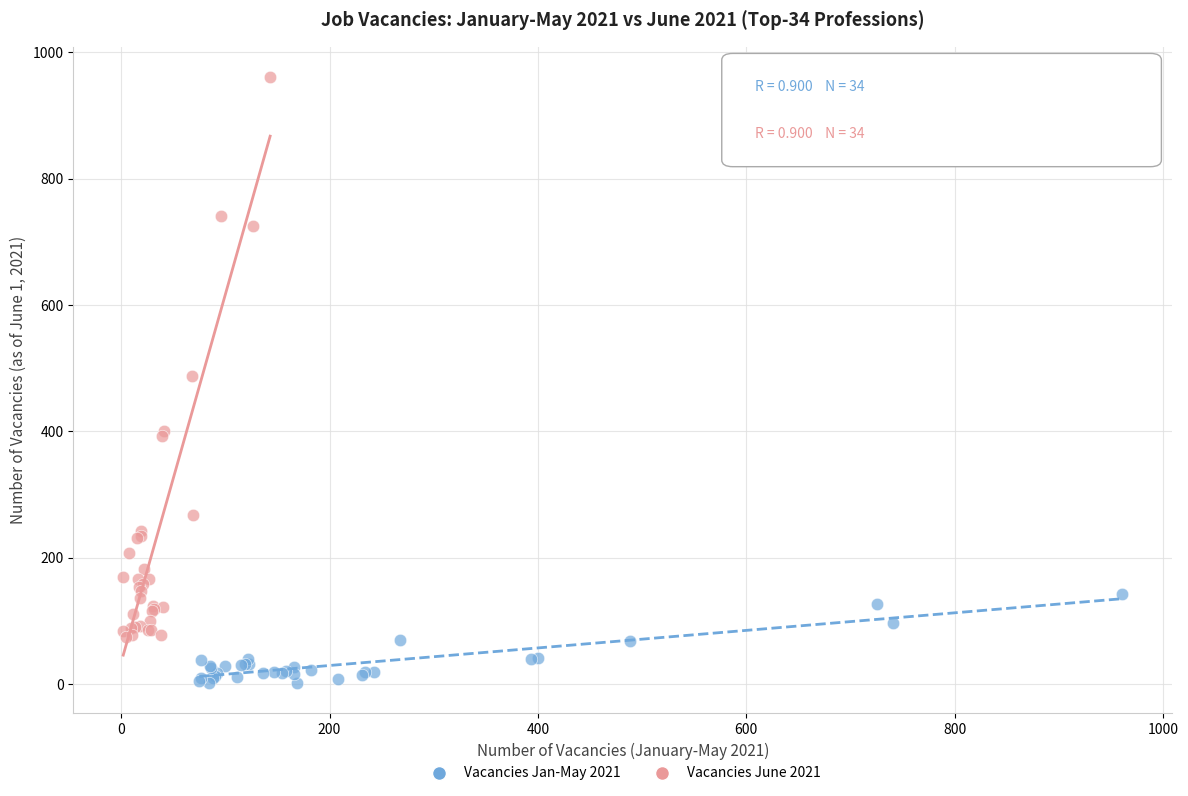

Which series contains the lowest Y value?

Vacancies Jan-May 2021